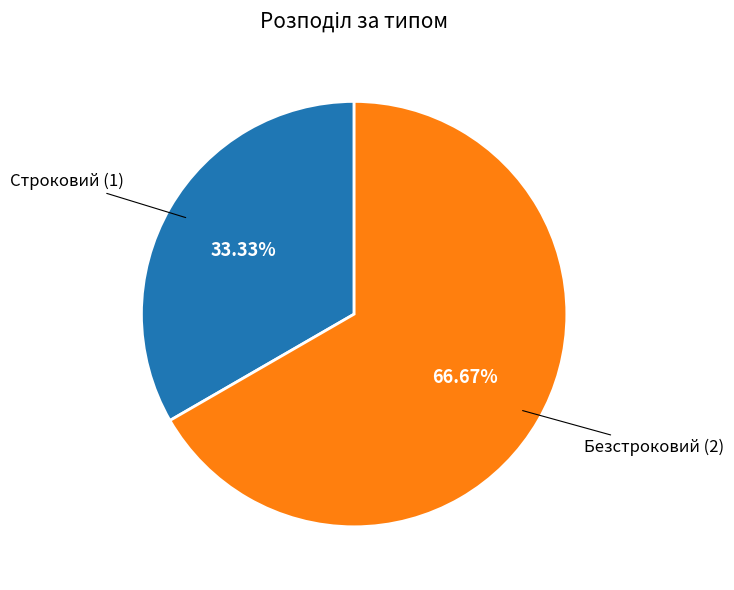

Between Строковий and Безстроковий, which is larger?

Безстроковий